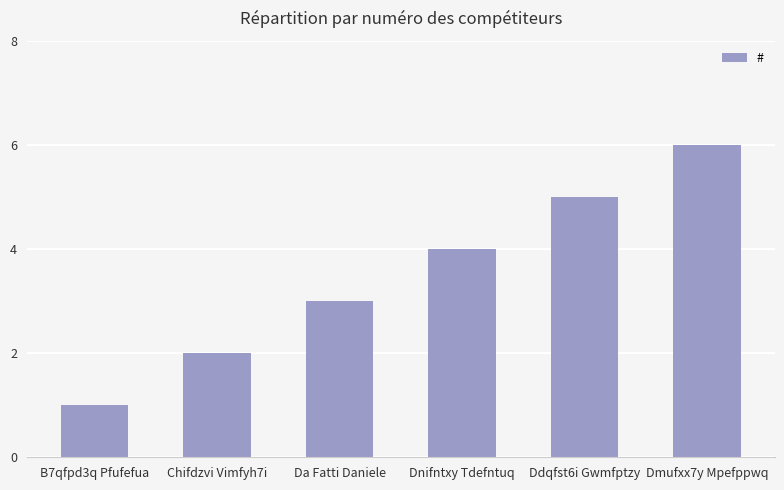

Rank the categories by value from highest to lowest.

Dmufxx7y Mpefppwq, Ddqfst6i Gwmfptzy, Dnifntxy Tdefntuq, Da Fatti Daniele, Chifdzvi Vimfyh7i, B7qfpd3q Pfufefua